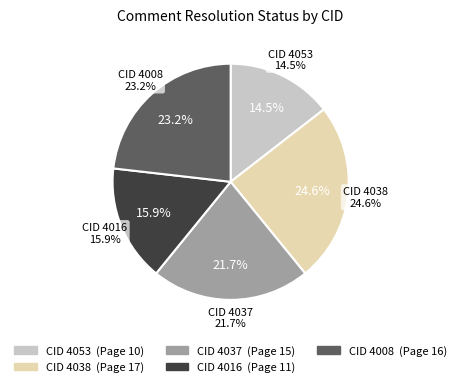

To the nearest percent, what is the difference between the 4037 and 4053 slice percentages?

7%